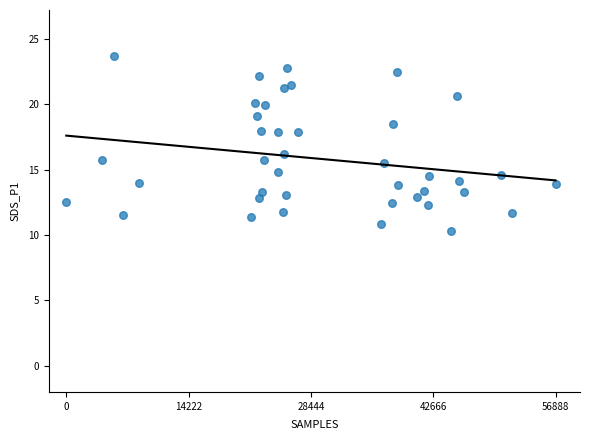

What is the range of Y values (max minus min)?

13.4